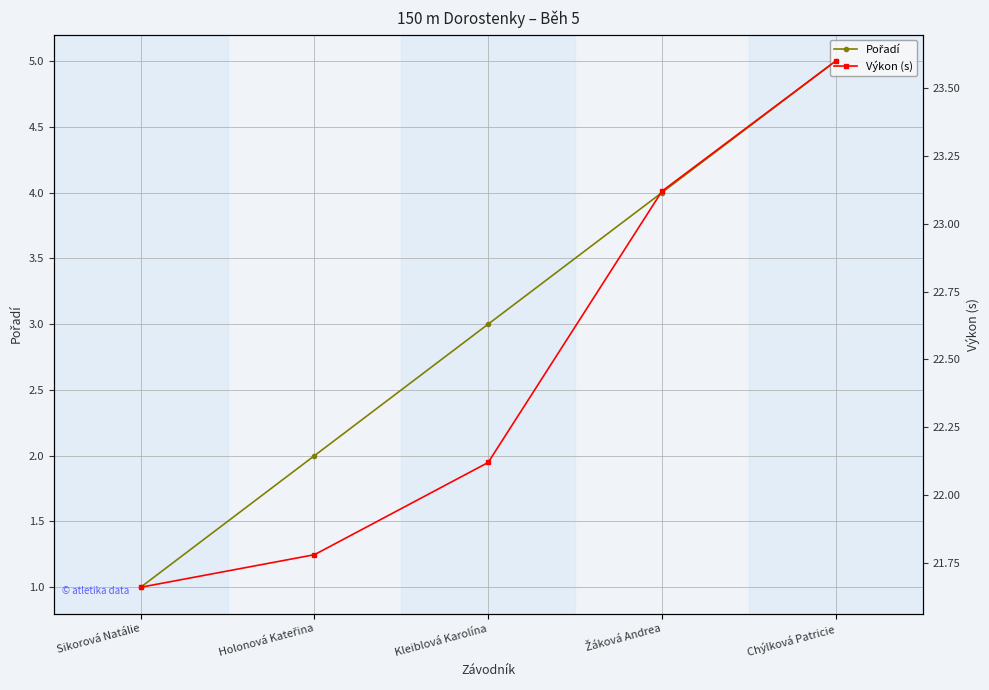

What is the total value across all series at Kleiblová Karolína?

25.1